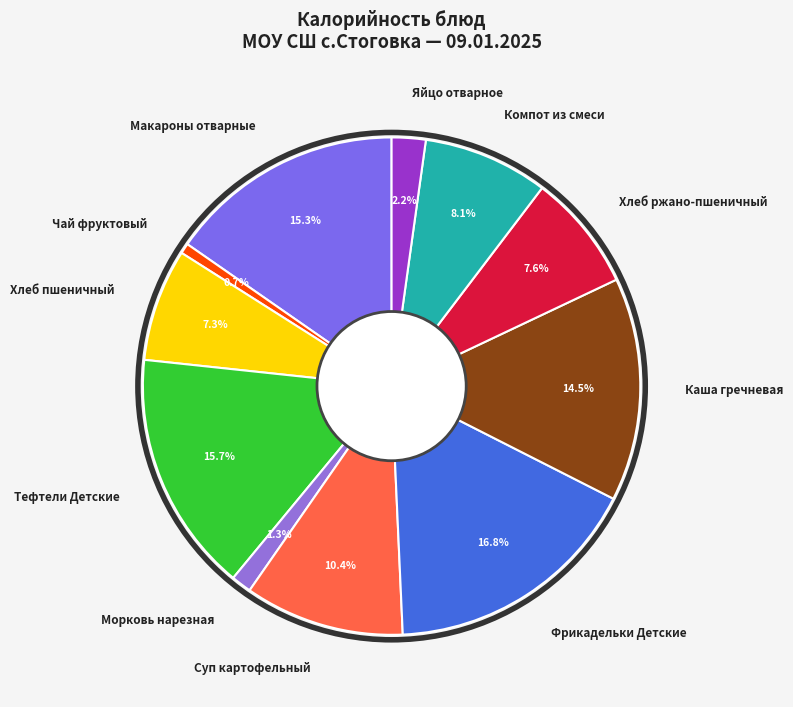

What is the total percentage of Макароны отварные and Фрикадельки Детские?

32.1%